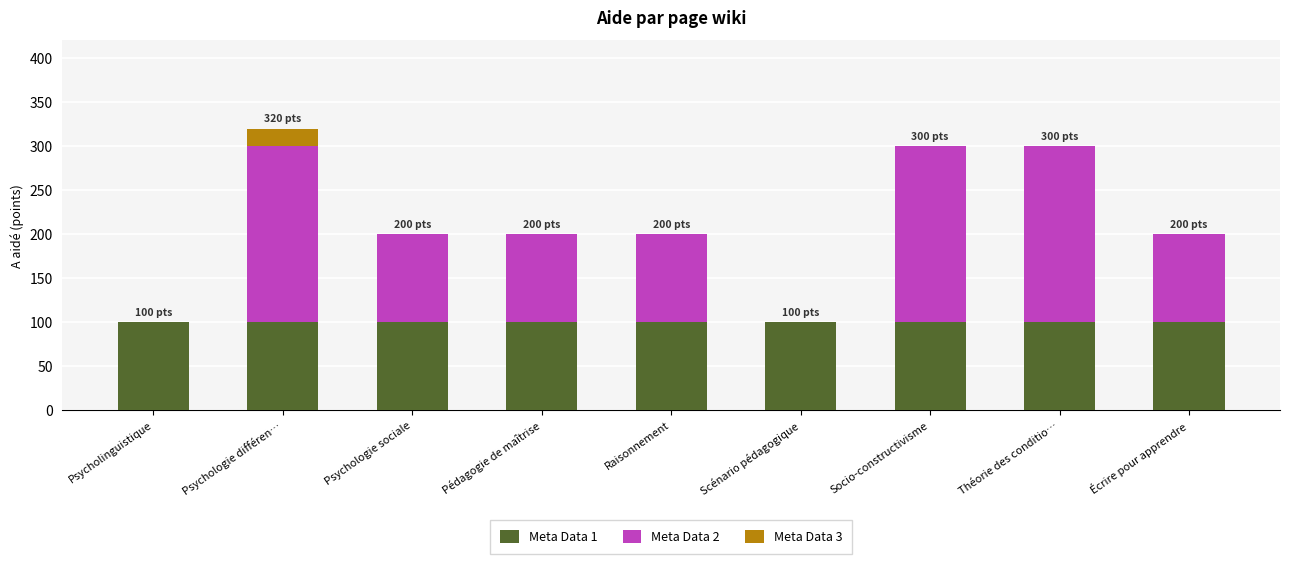

What is the total value across all series at Théorie des conditio…?

300